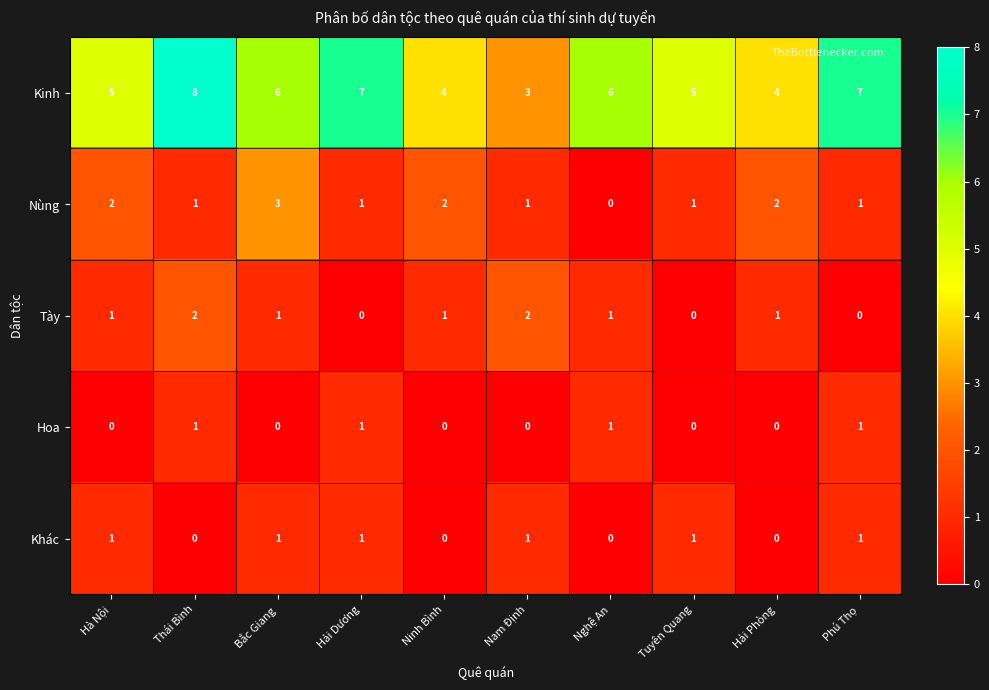

Count the Khác values in the range 0 to 1.

10